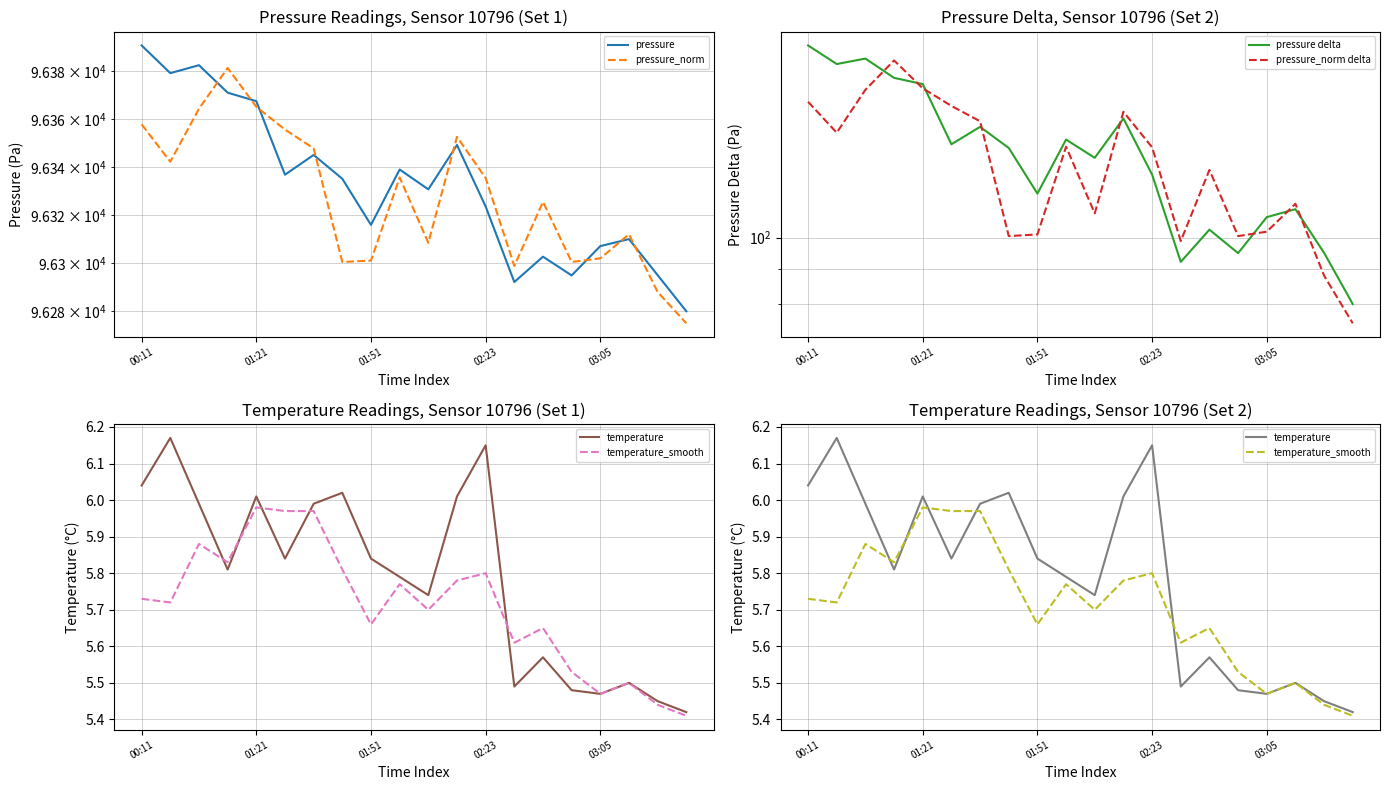

In temperature, how many points are higher than both neighbors (excluding endpoints)?

6